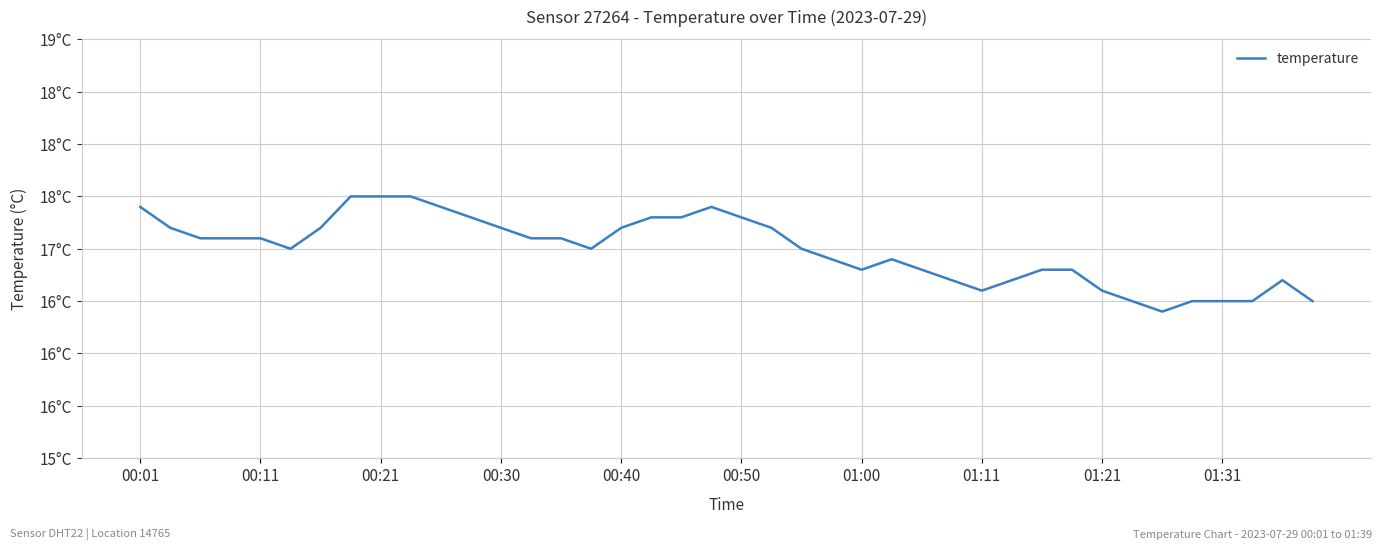

Is this an area chart (filled region under the line)?

No